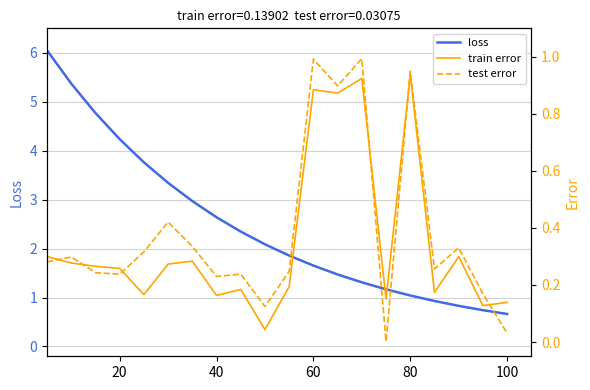

True or false: train error and test error intersect in this chart.

True